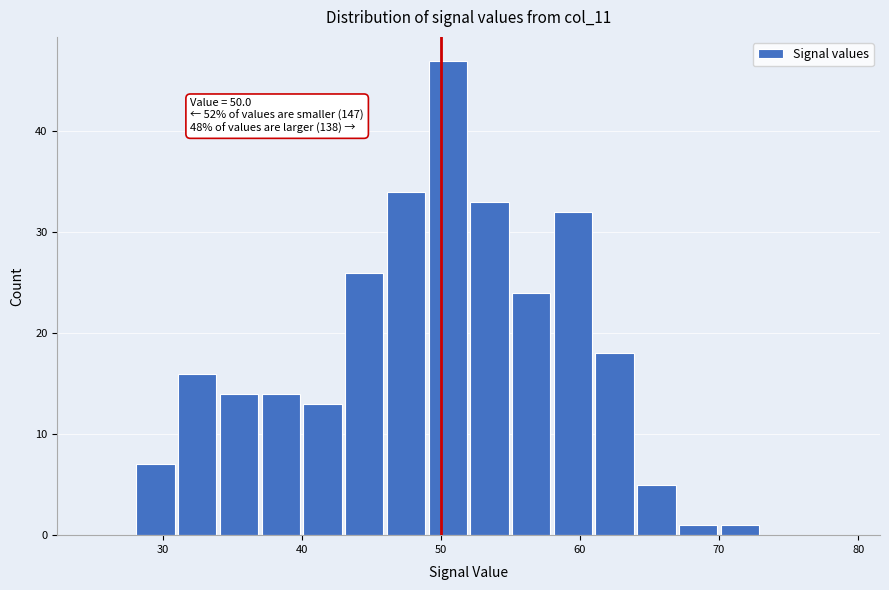

Read against the x-axis, roughly where is the centre of the tallest bar?

51